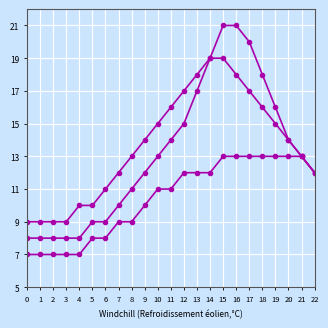

Does the chart display data point markers on the line(s)?

Yes